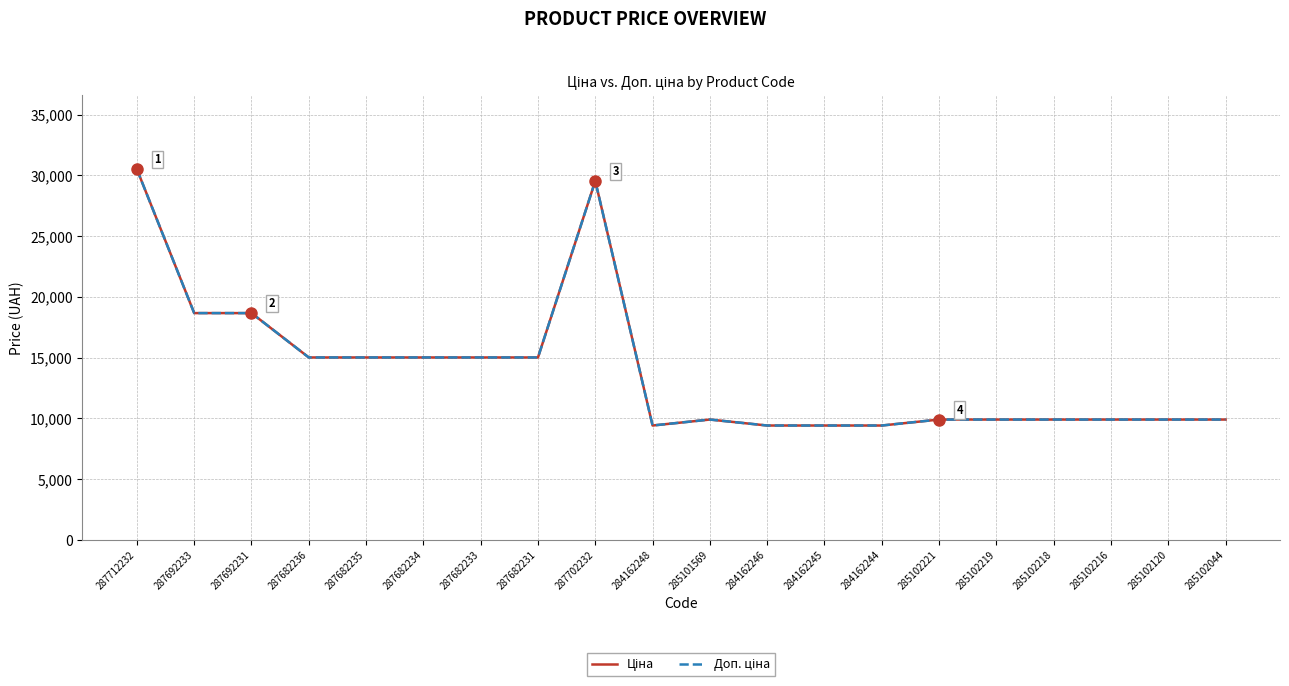

How many lines are shown in the chart?

2